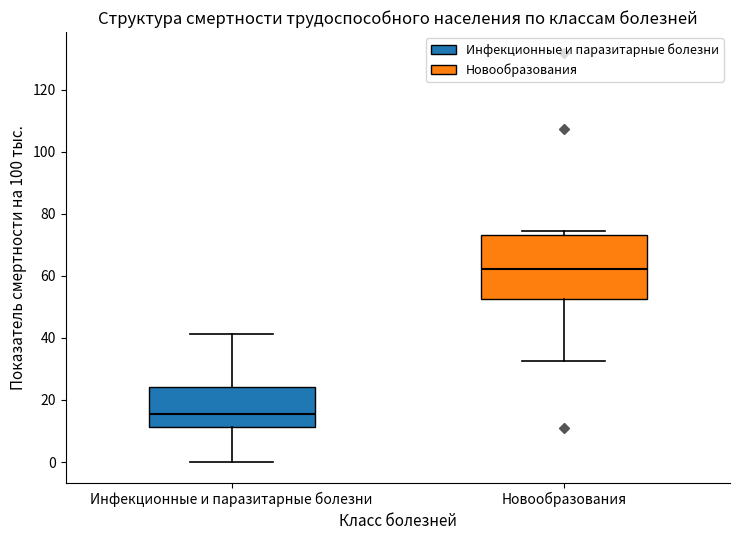

Reading left to right, read every box against the y-axis: the position of its median line, the range the box covers, and the ends of its whiskers. The values are not printed on the chart, so give them approximately, as read against the axis.

Инфекционные и паразитарные болезни: median 16, box 12 to 24, whiskers 0 to 42
Новообразования: median 62, box 52 to 74, whiskers 32 to 74 (just above the box's upper edge)